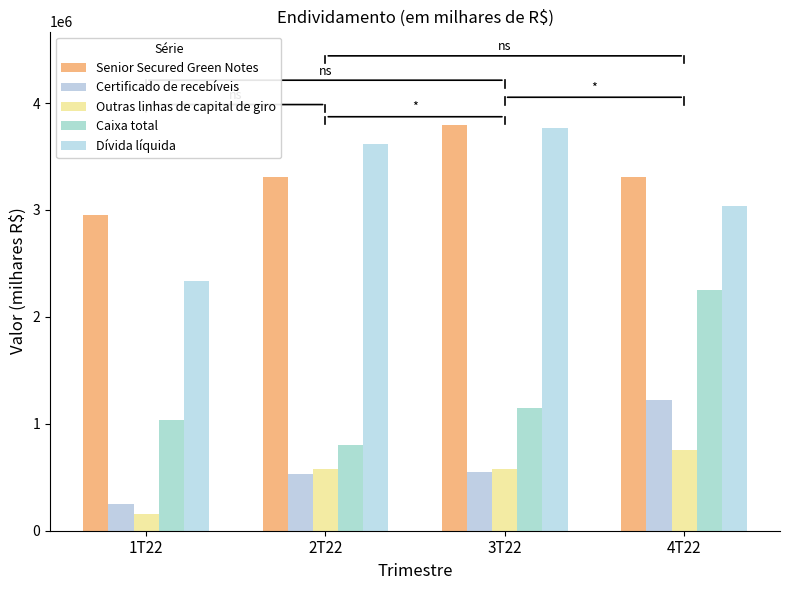

What is the label of the 2nd bar from the left?

2T22